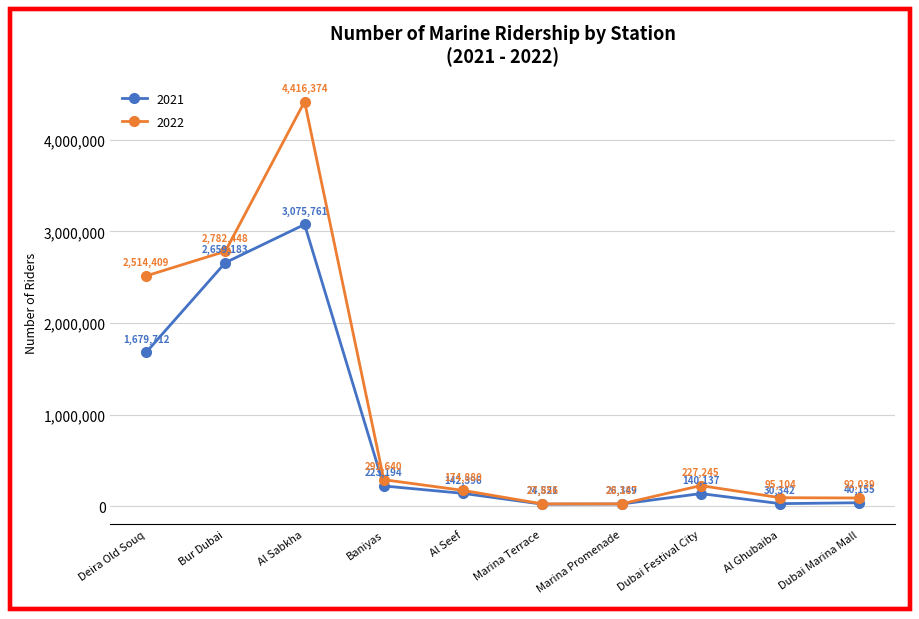

What is the total value across all series at Marina Terrace?

52377